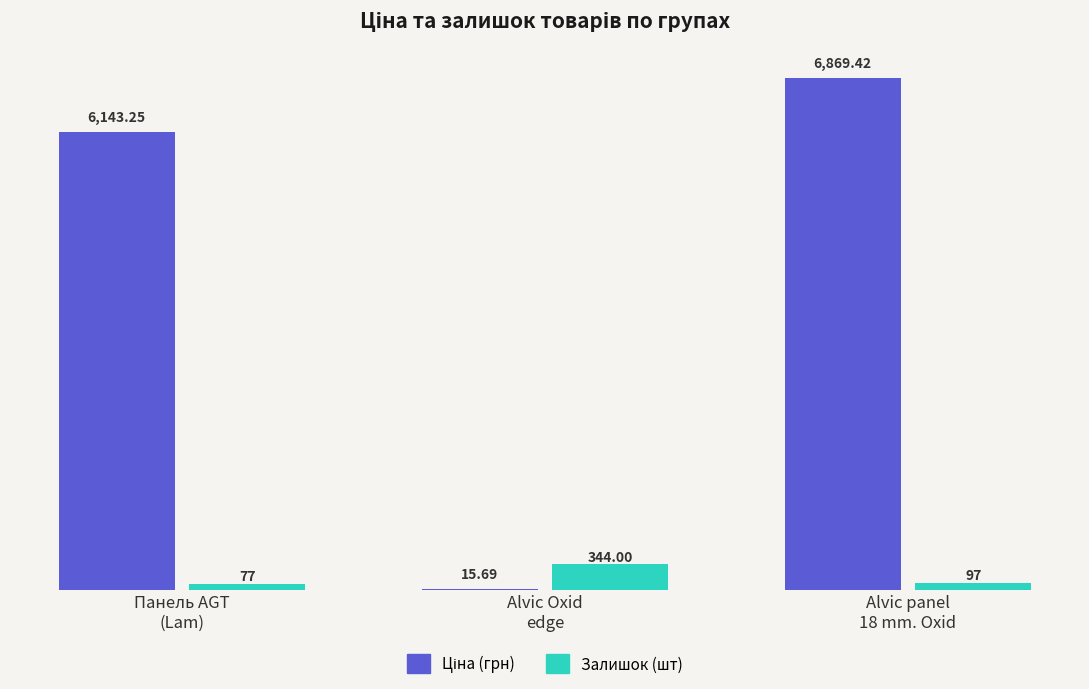

What is the sum of the Залишок (шт) values at Alvic Oxid
edge and Alvic panel
18 mm. Oxid?

441.0